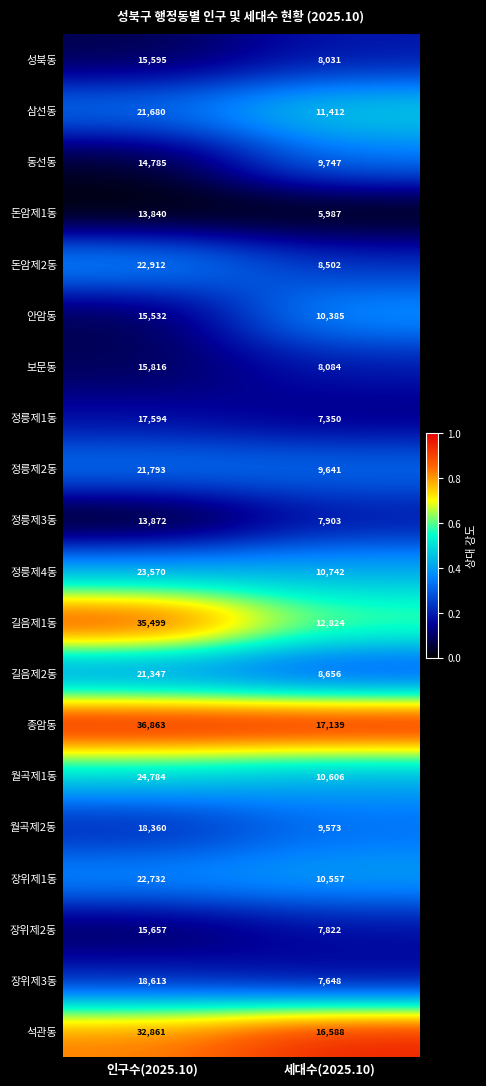

What is the spread (max minus min) of values at 인구수(2025.10)?

23023